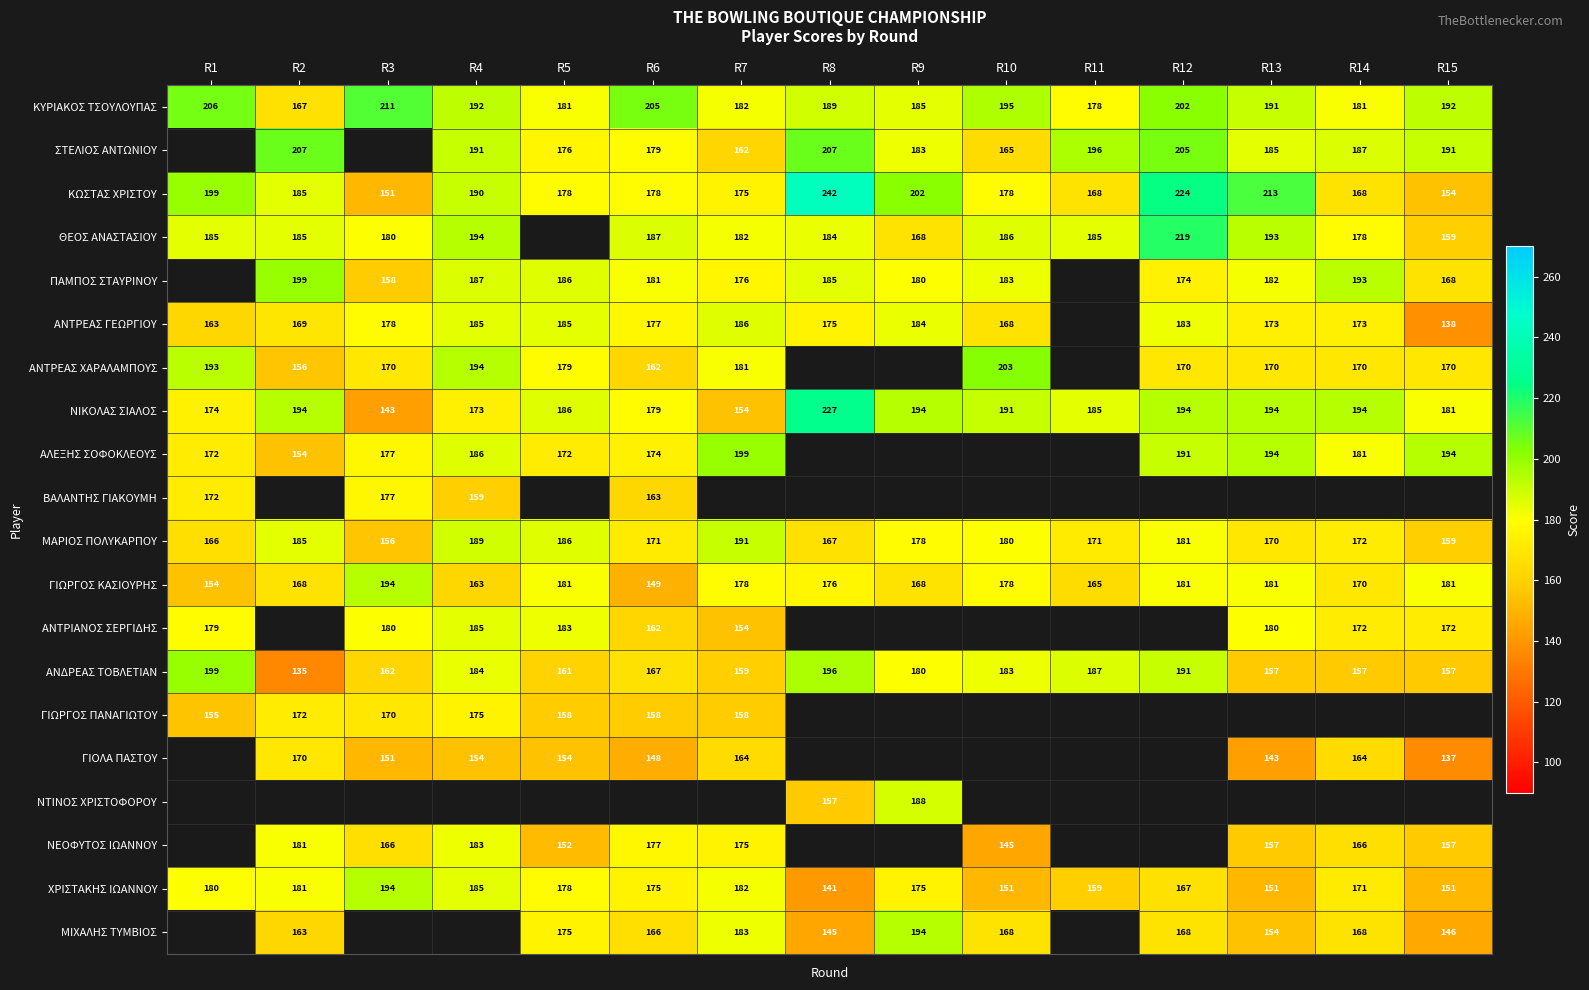

What value does the ΧΡΙΣΤΑΚΗΣ ΙΩΑΝΝΟΥ series have at R8, to the nearest 5?

140